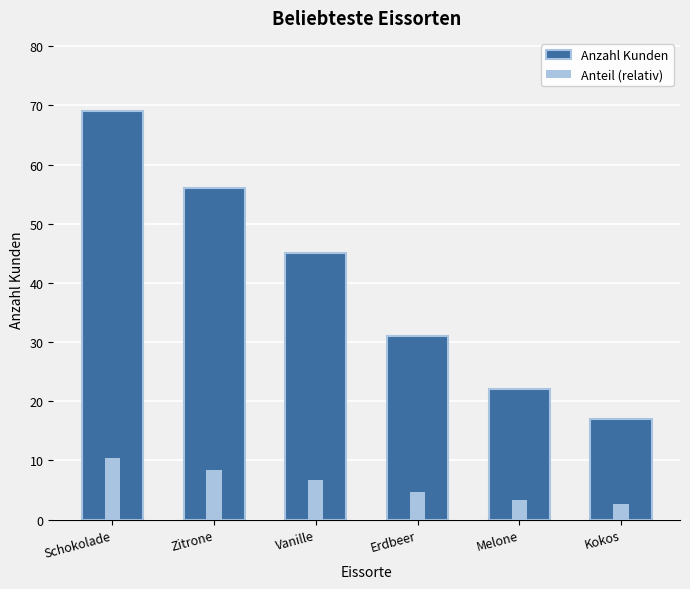

What is the difference between the second highest and minimum values in the Anzahl Kunden series?

39.0